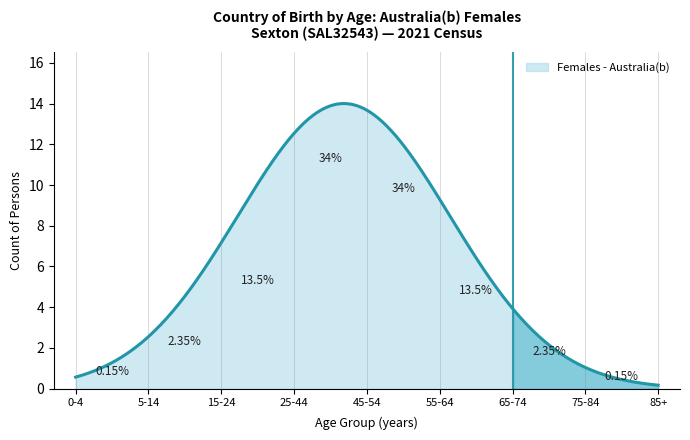

Which has a higher value, 75-84 years or 25-44 years?

25-44 years